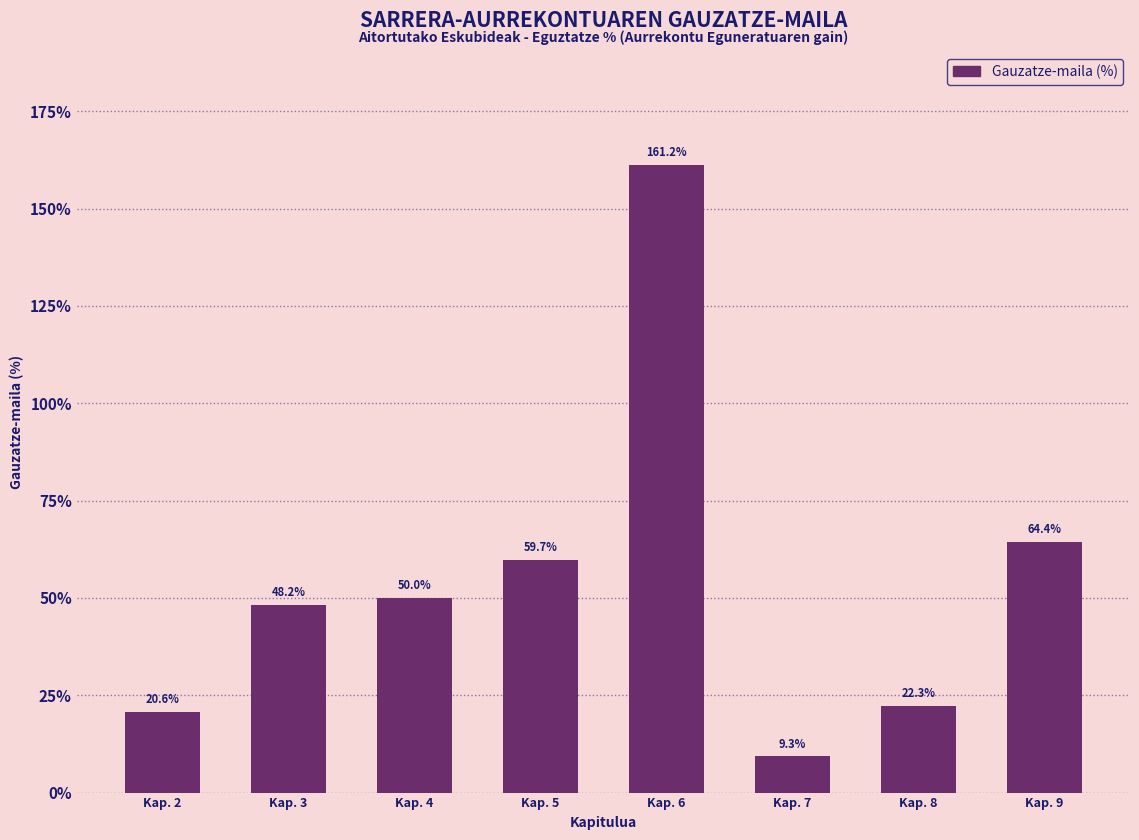

Reading left to right, list all the values displayed in this chart.

Kap. 2=20.6	Kap. 3=48.2	Kap. 4=50.0	Kap. 5=59.7	Kap. 6=161.2	Kap. 7=9.3	Kap. 8=22.3	Kap. 9=64.4